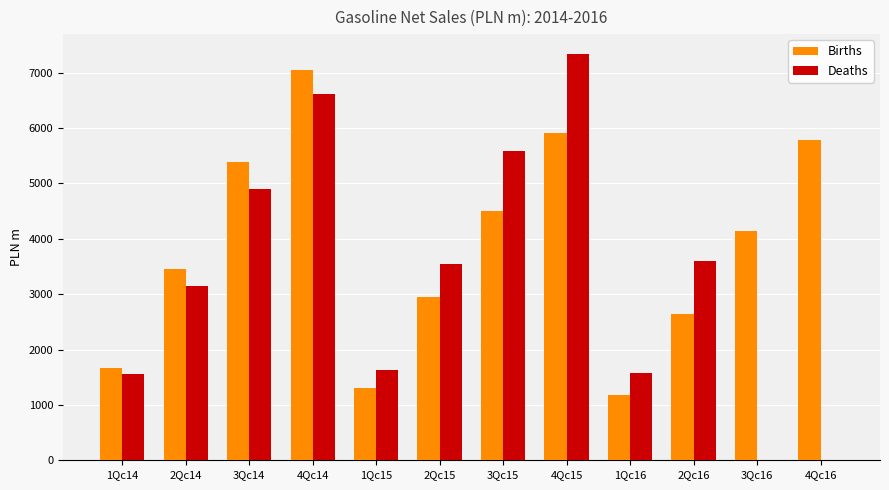

How many groups of bars are there?

12